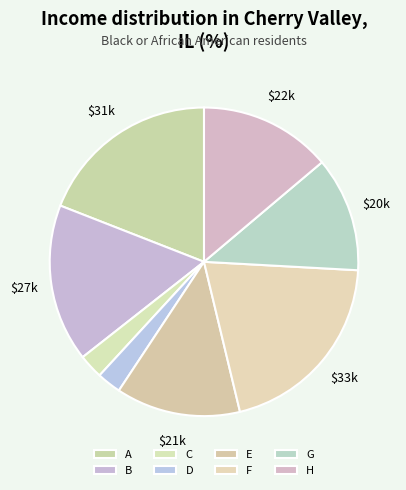

The A slice represents 19% of the pie. True or false?

True